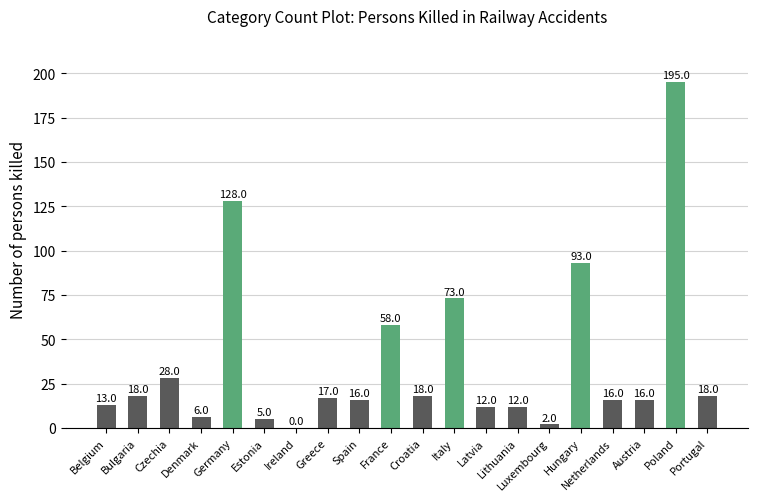

The chart shows a value of 18 at Bulgaria. True or false?

True